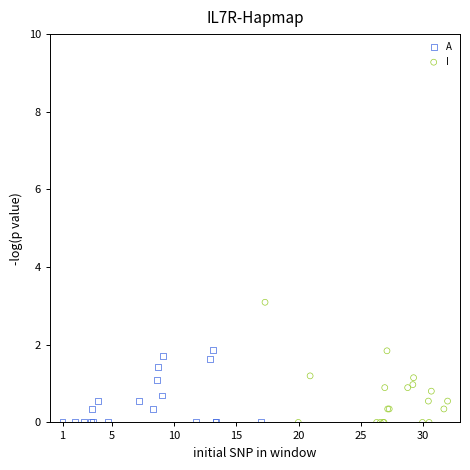

Which series has the widest spread of Y values?

I